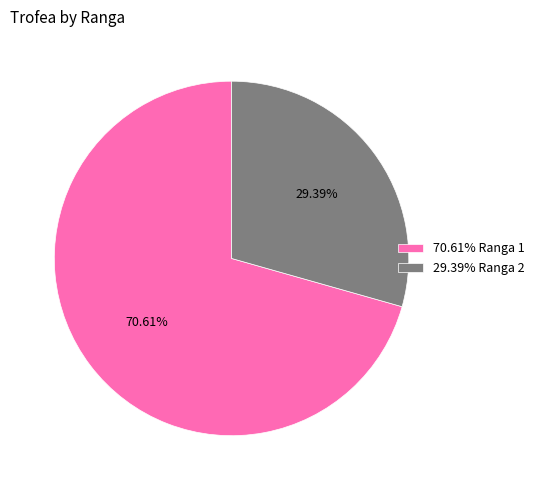

Rank the categories by value from lowest to highest.

29.39% Ranga 2, 70.61% Ranga 1